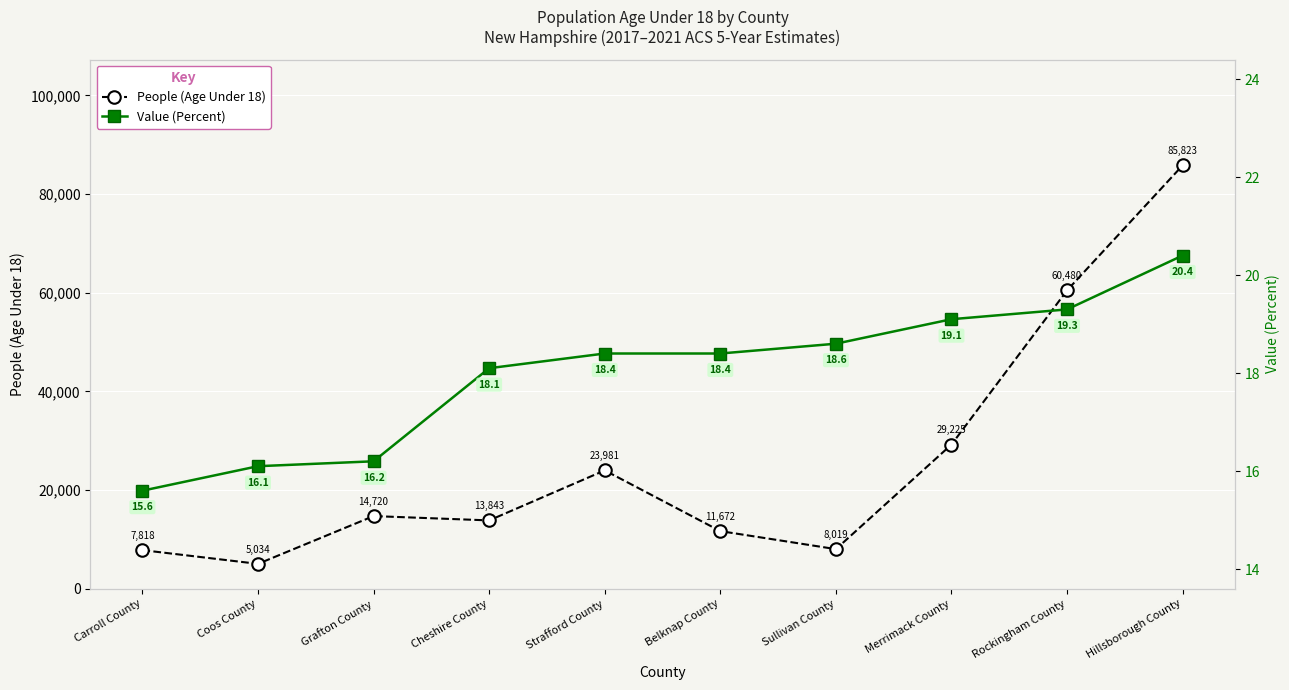

How many data points in Value (Percent) are less than 18?

3